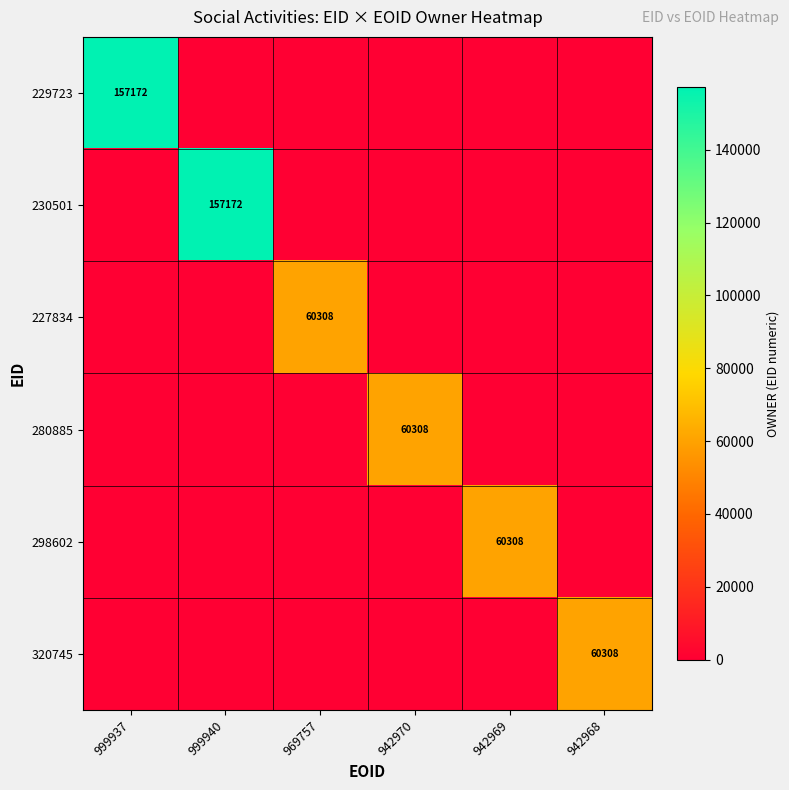

At how many categories does at least one series exceed 95995?

2